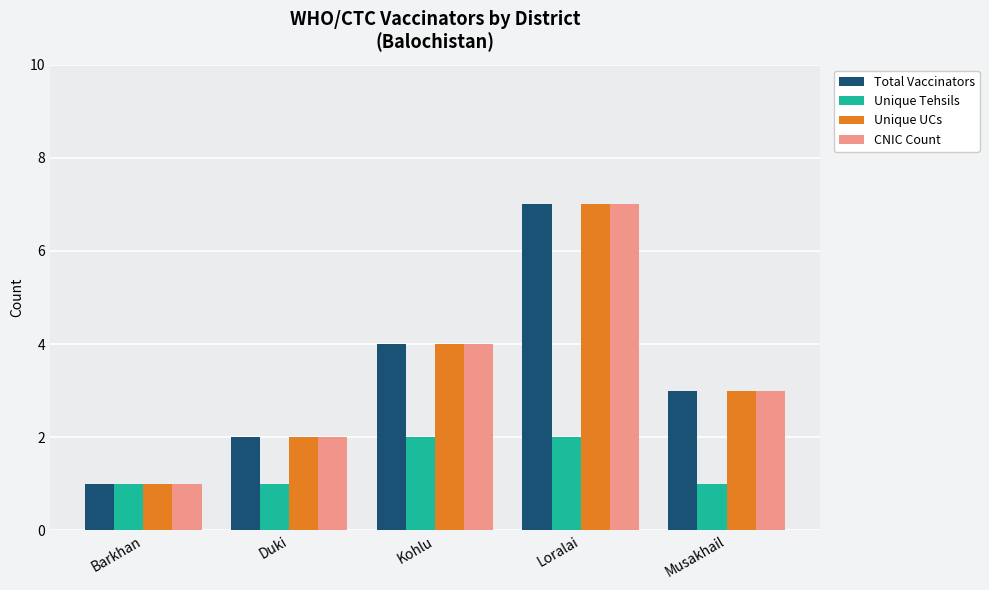

Reading right to left, list all the values displayed in this chart.

Total Vaccinators: Musakhail=3	Loralai=7	Kohlu=4	Duki=2	Barkhan=1
Unique Tehsils: Musakhail=1	Loralai=2	Kohlu=2	Duki=1	Barkhan=1
Unique UCs: Musakhail=3	Loralai=7	Kohlu=4	Duki=2	Barkhan=1
CNIC Count: Musakhail=3	Loralai=7	Kohlu=4	Duki=2	Barkhan=1